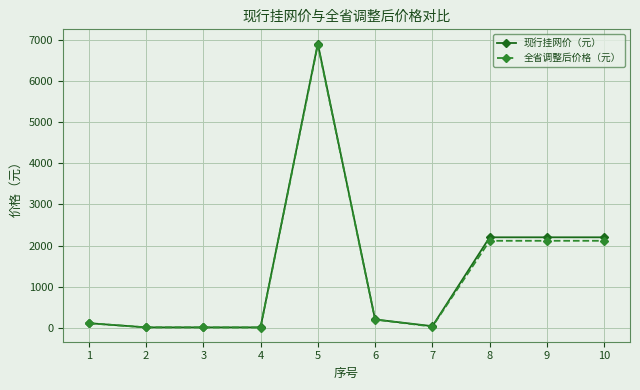

The 全省调整后价格（元） series shows 1380.3 at 5. True or false?

False